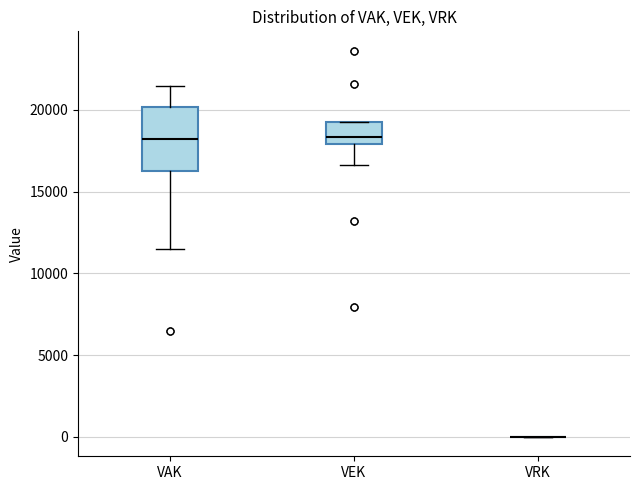

Where is the lower edge of the box for VEK on the y-axis? The values are not printed on the chart, so give them approximately, as read against the axis.

18000